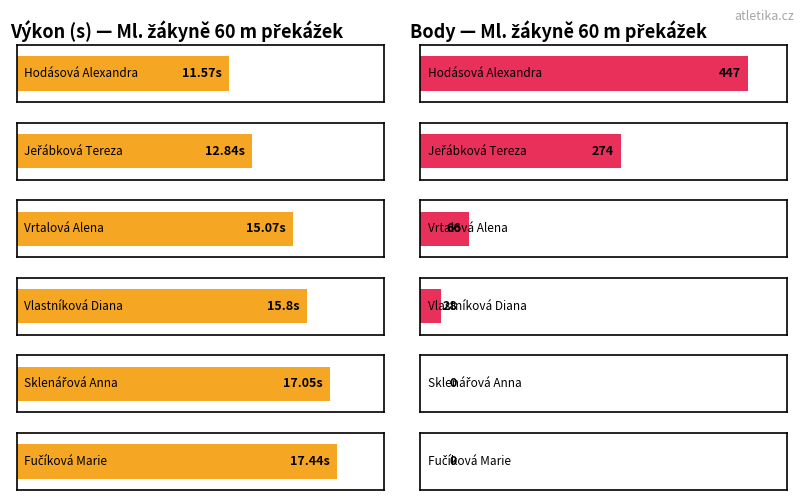

Reading left to right, list all the values displayed in this chart.

Výkon: Hodásová Alexandra=11.6	Jeřábková Tereza=12.8	Vrtalová Alena=15.1	Vlastníková Diana=15.8	Sklenářová Anna=17.1	Fučíková Marie=17.4
Body: Hodásová Alexandra=447.0	Jeřábková Tereza=274.0	Vrtalová Alena=66.0	Vlastníková Diana=28.0	Sklenářová Anna=0.0	Fučíková Marie=0.0